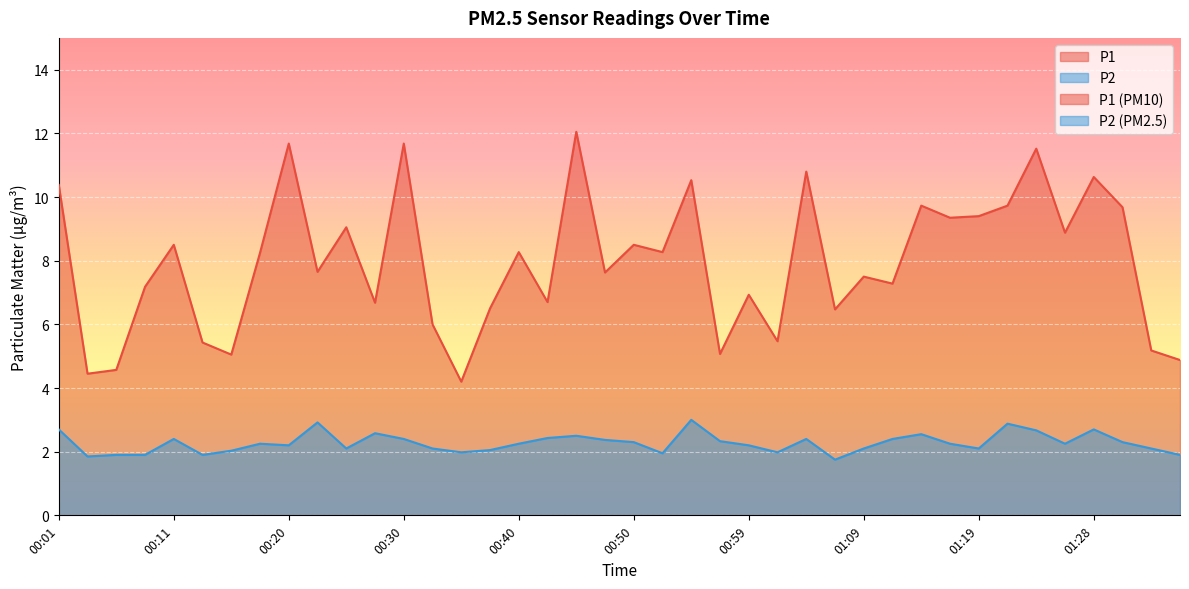

At which label does P1 first exceed 8?

00:01